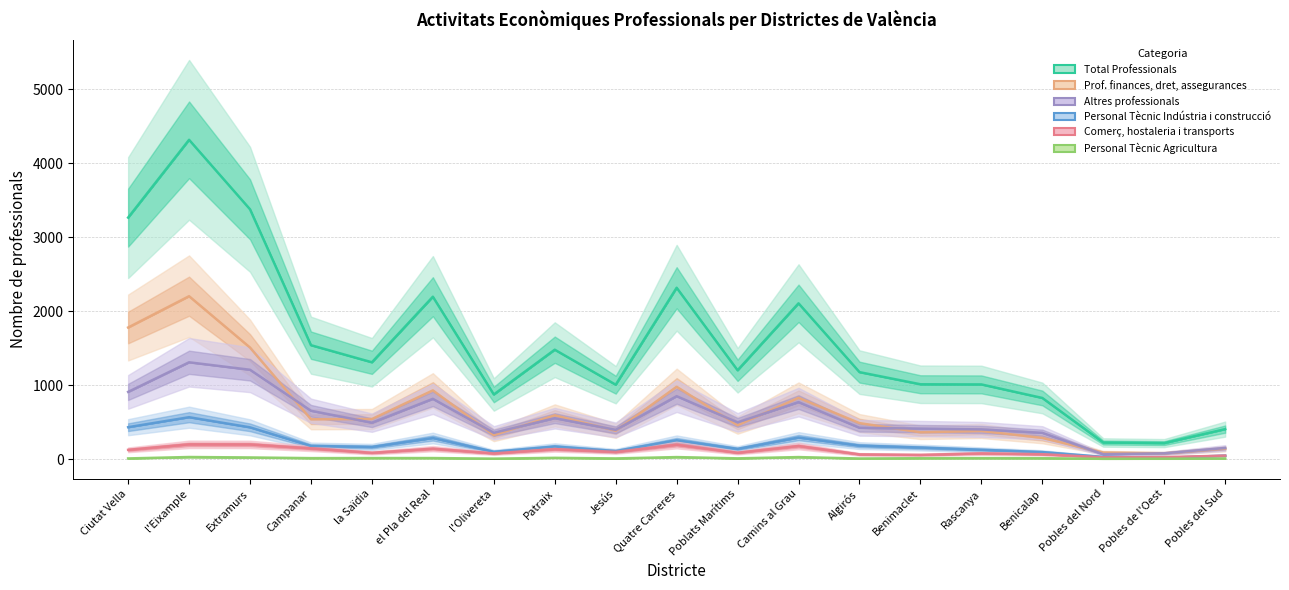

List the labels in order of Personal Tècnic Agricultura value, smallest first.

Pobles del Nord, Pobles de l'Oest, l'Olivereta, Algirós, Pobles del Sud, Ciutat Vella, Jesús, Poblats Marítims, Benimaclet, Benicalap, Campanar, Rascanya, la Saïdia, el Pla del Real, Patraix, Extramurs, Quatre Carreres, Camins al Grau, l'Eixample